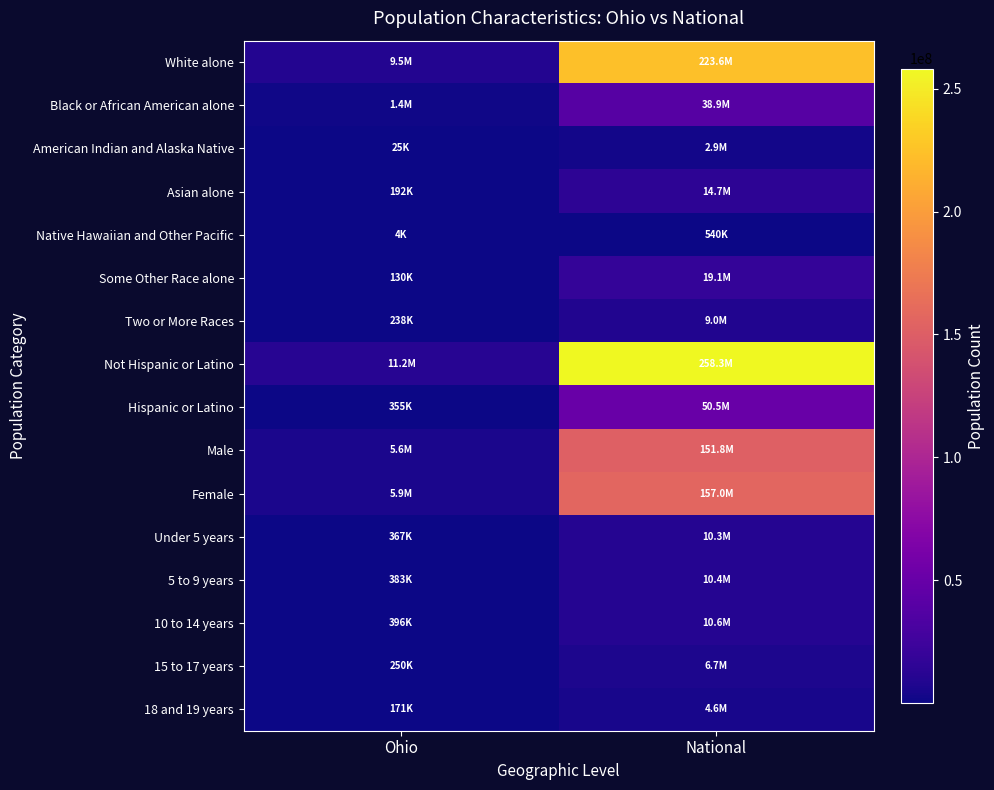

Reading right to left, transcribe all the data shown in this chart.

White alone: National=223553265	Ohio=9539437
Black or African American alone: National=38929319	Ohio=1407681
American Indian and Alaska Native: National=2932248	Ohio=25292
Asian alone: National=14674252	Ohio=192233
Native Hawaiian and Other Pacific: National=540013	Ohio=4066
Some Other Race alone: National=19107368	Ohio=130030
Two or More Races: National=9009073	Ohio=237765
Not Hispanic or Latino: National=258267944	Ohio=11181830
Hispanic or Latino: National=50477594	Ohio=354674
Male: National=151781326	Ohio=5632156
Female: National=156964212	Ohio=5904348
Under 5 years: National=10319427	Ohio=367479
5 to 9 years: National=10389638	Ohio=382641
10 to 14 years: National=10579862	Ohio=396152
15 to 17 years: National=6656209	Ohio=249638
18 and 19 years: National=4647457	Ohio=171337